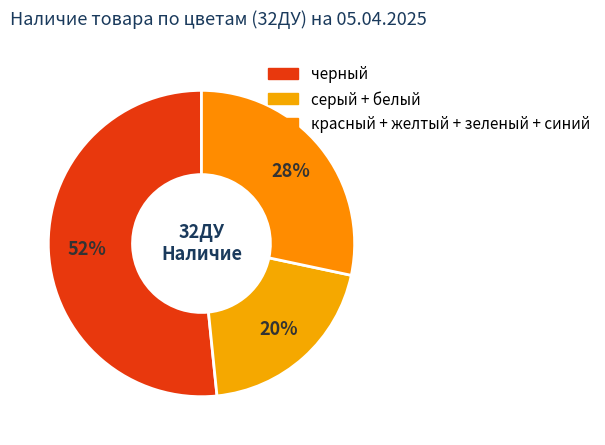

How many segments does this pie chart have?

3